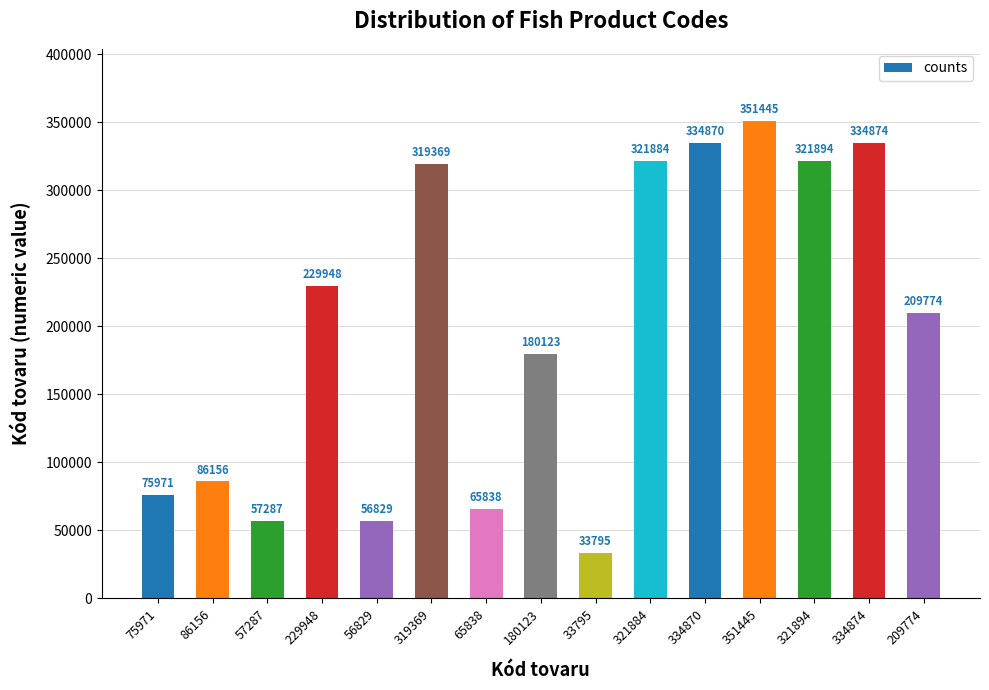

How many series are shown in this chart?

1